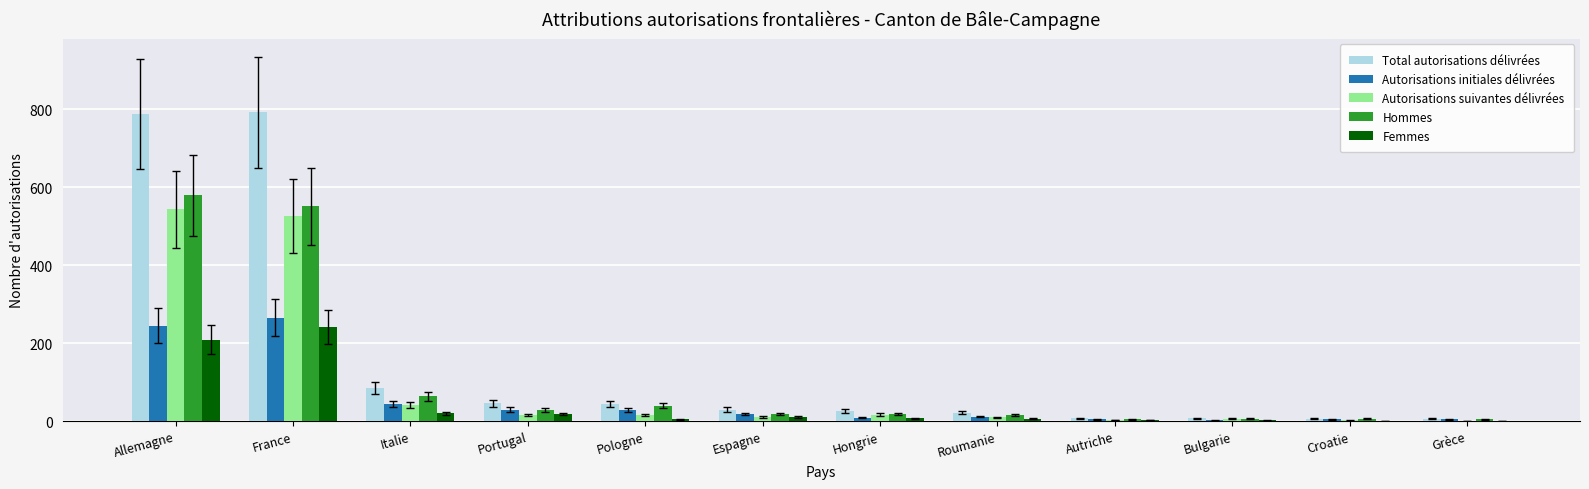

Is the value of Hommes at Portugal greater than the value of Femmes at Bulgarie?

Yes